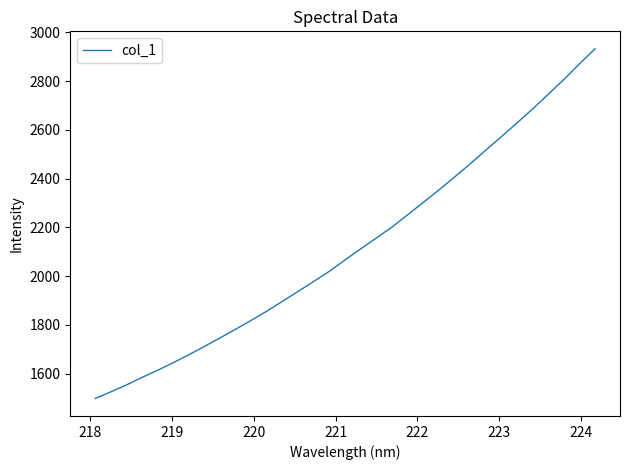

What is the greatest value displayed?

2932.9